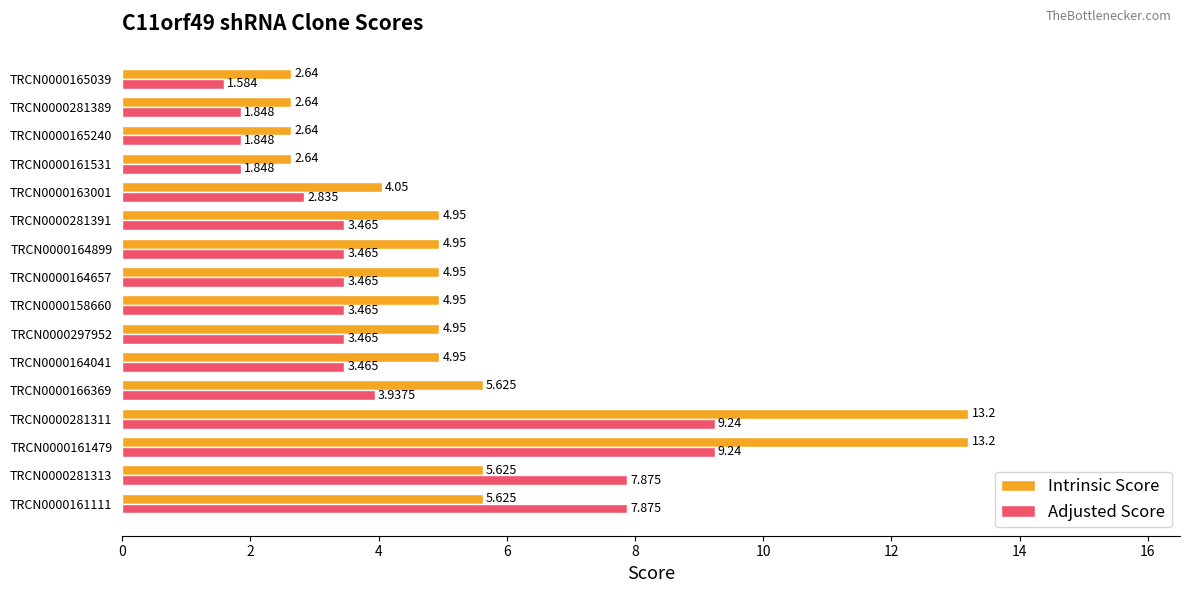

Is the value of Intrinsic Score at TRCN0000164657 greater than the value of Adjusted Score at TRCN0000165039?

Yes